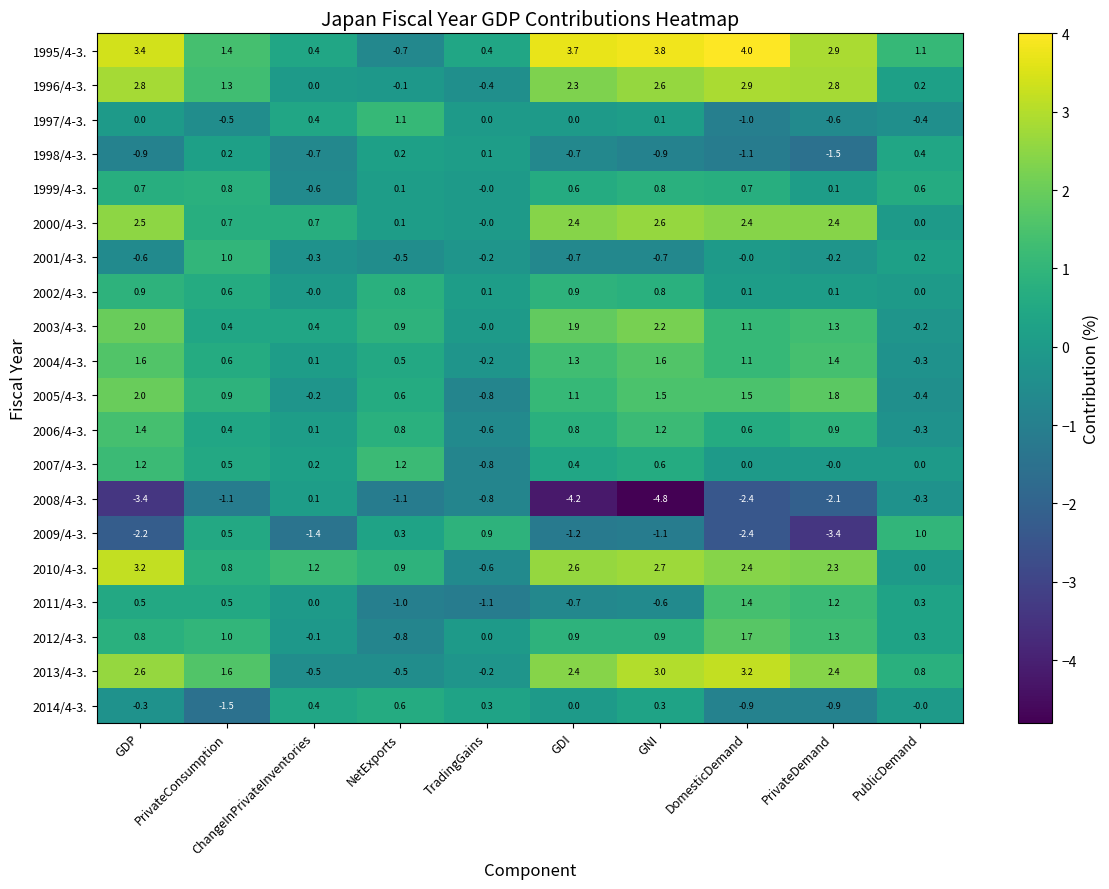

How many negative values does the 1997/4-3. series have?

4